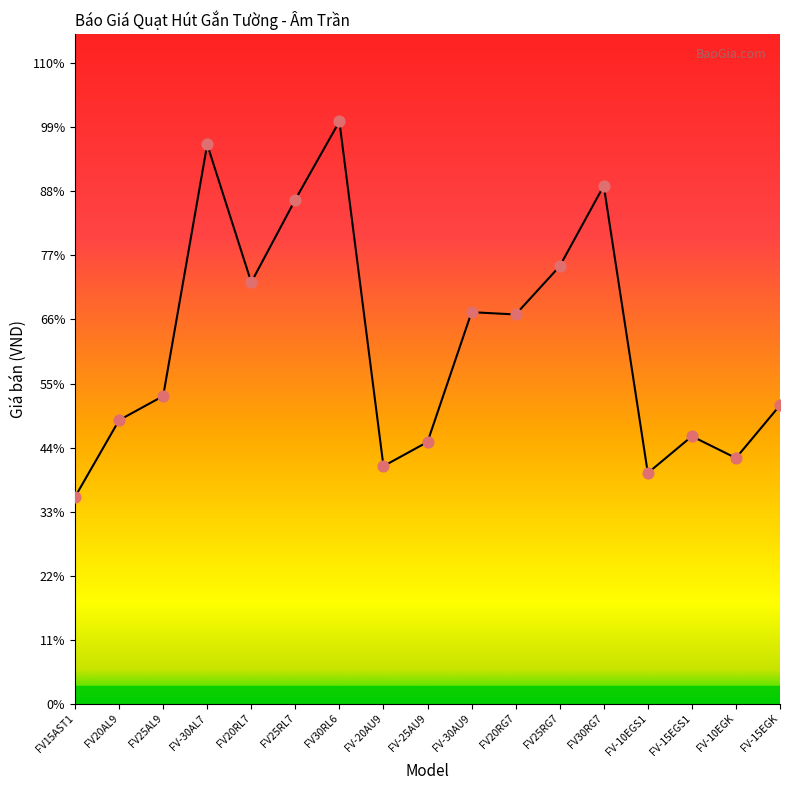

Which has a higher value, FV-15EGS1 or FV30RL6?

FV30RL6